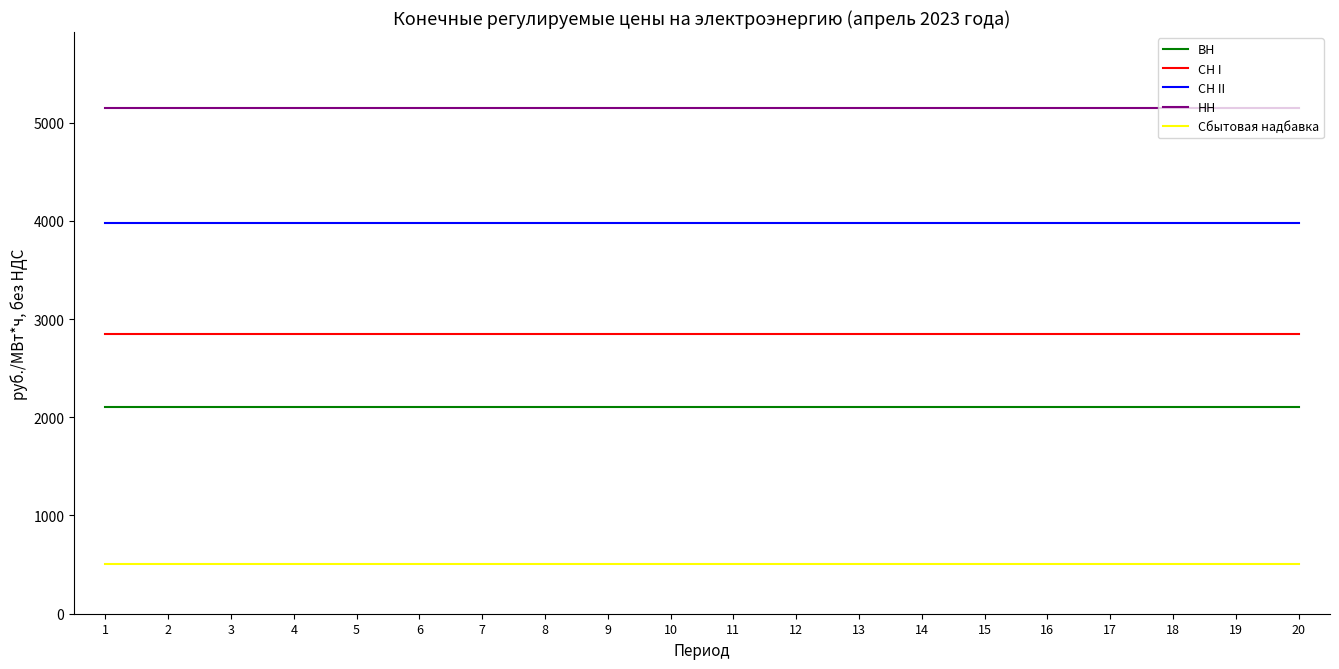

The СН II series shows 3980.2 at 2. True or false?

True